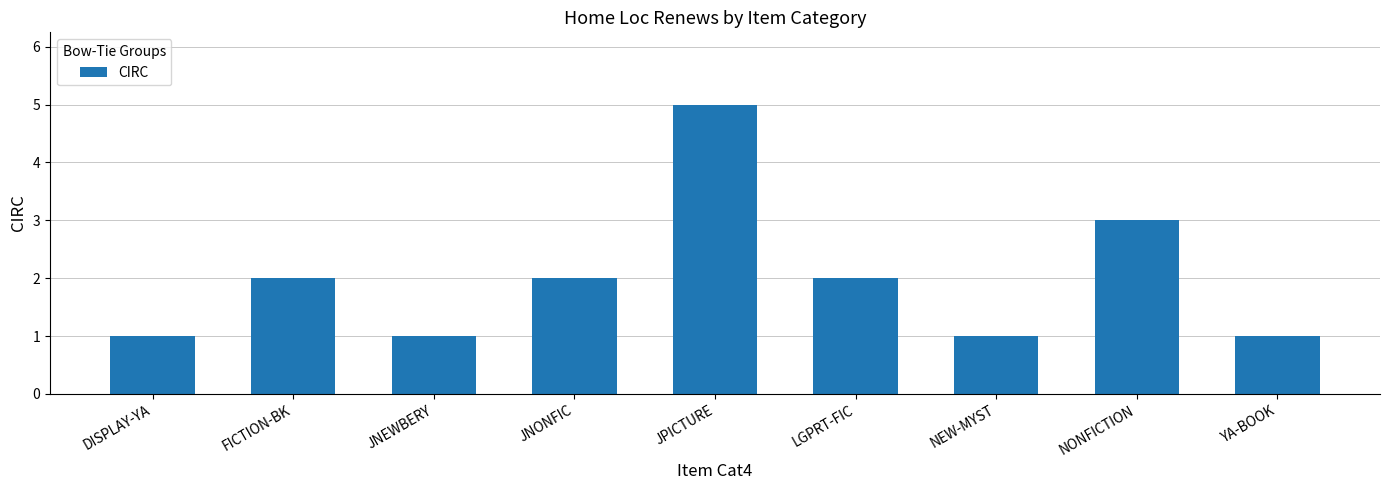

What is the ratio of the value at NEW-MYST to the value at YA-BOOK?

1.0